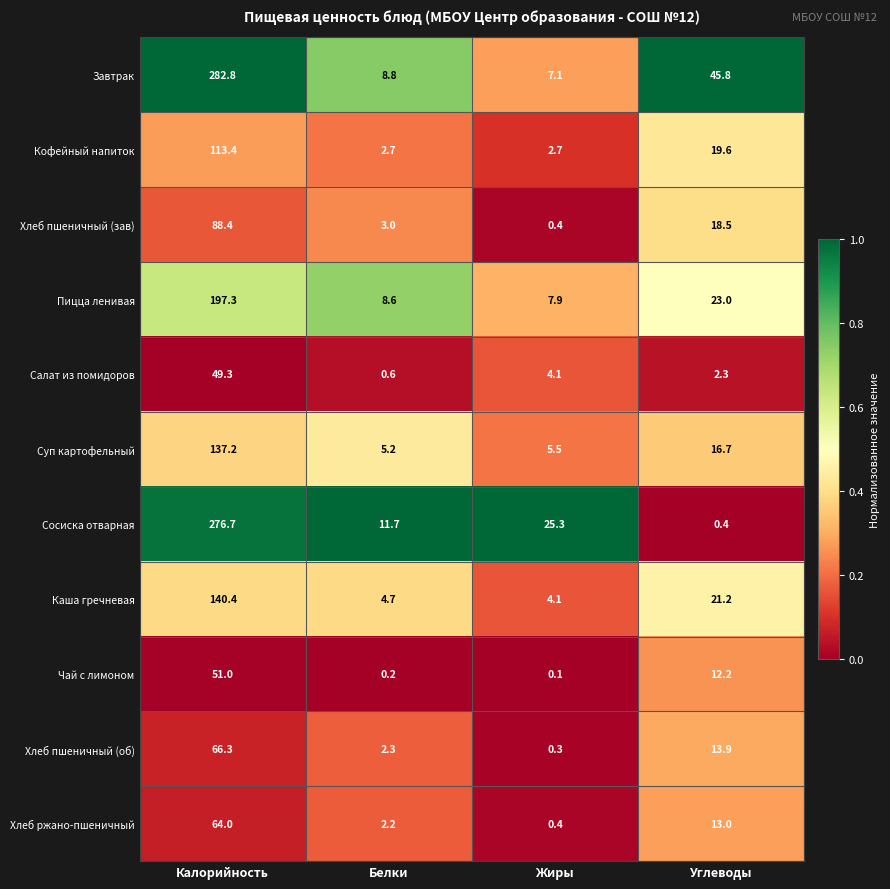

What is the difference between the maximum and minimum values in the Хлеб пшеничный (об) series?

66.0